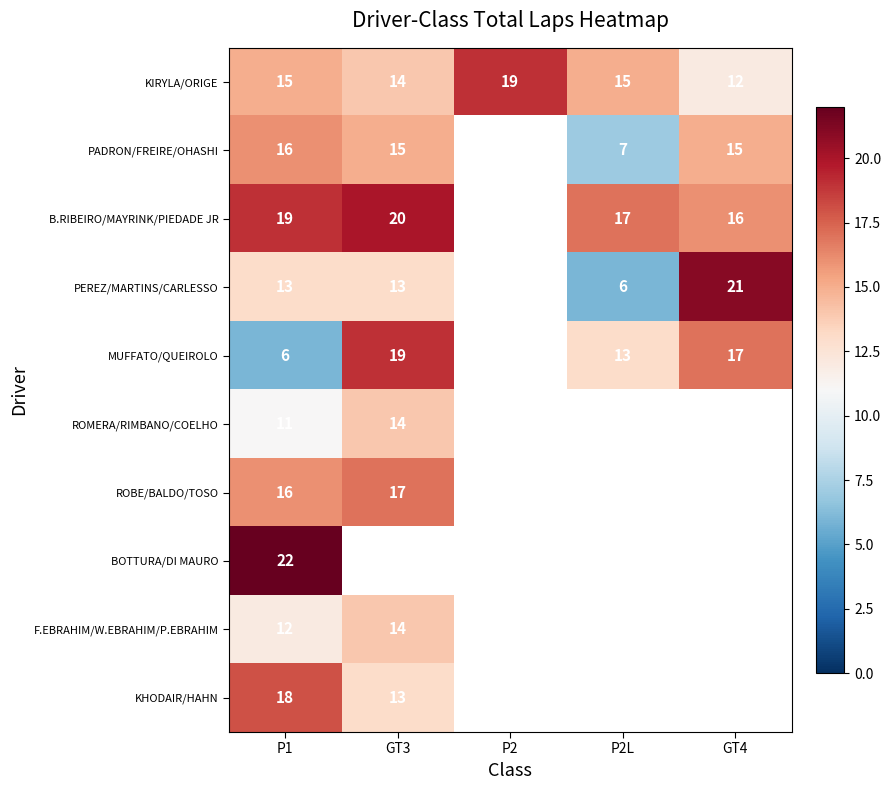

Is it true that KHODAIR/HAHN equals 13 at GT3?

True